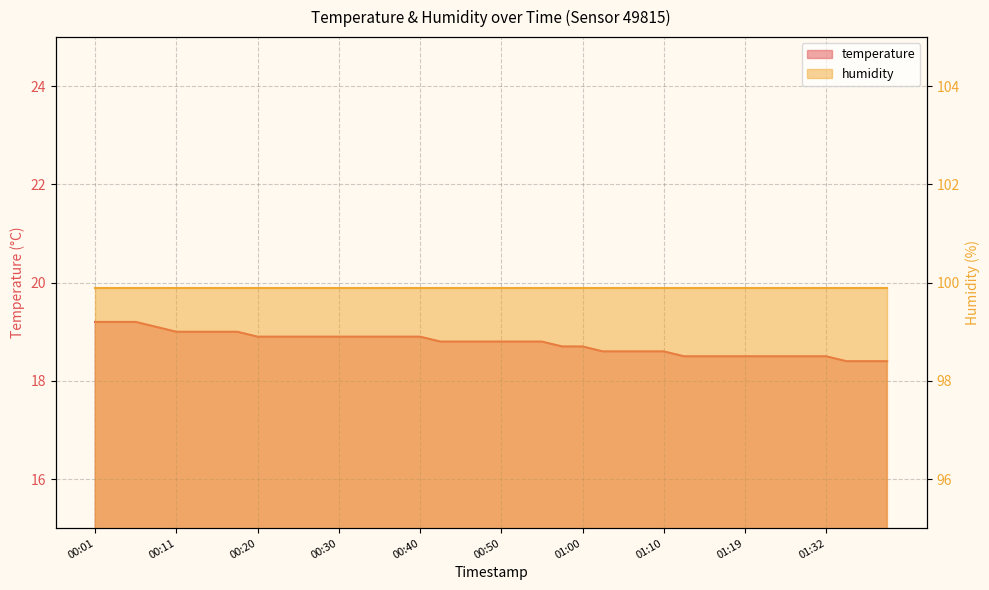

What position from the left is 01:10?

29